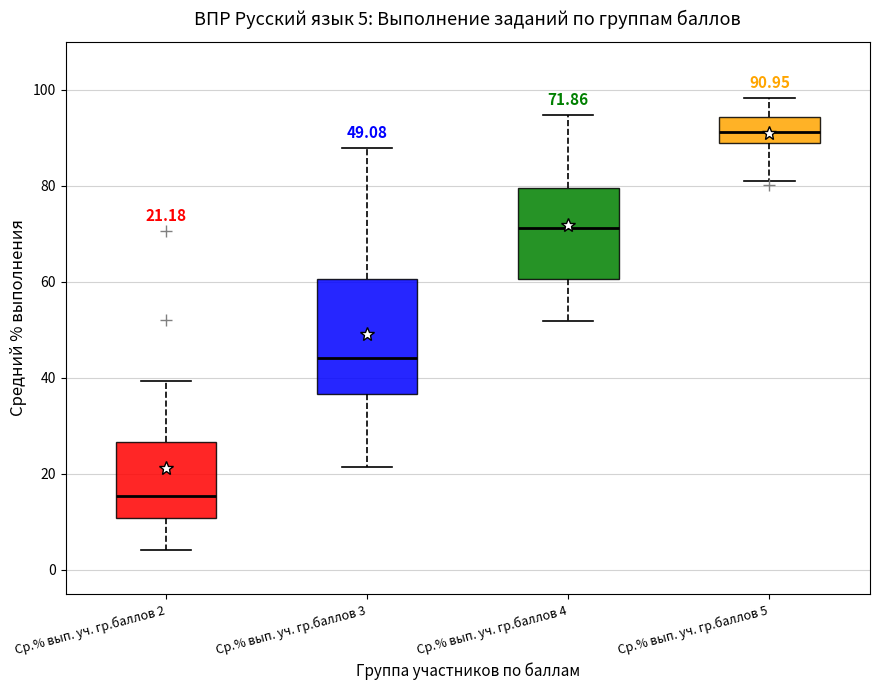

Comparing the boxes themselves (not the whiskers), which one is the tallest?

Ср.% вып. уч. гр.баллов 3